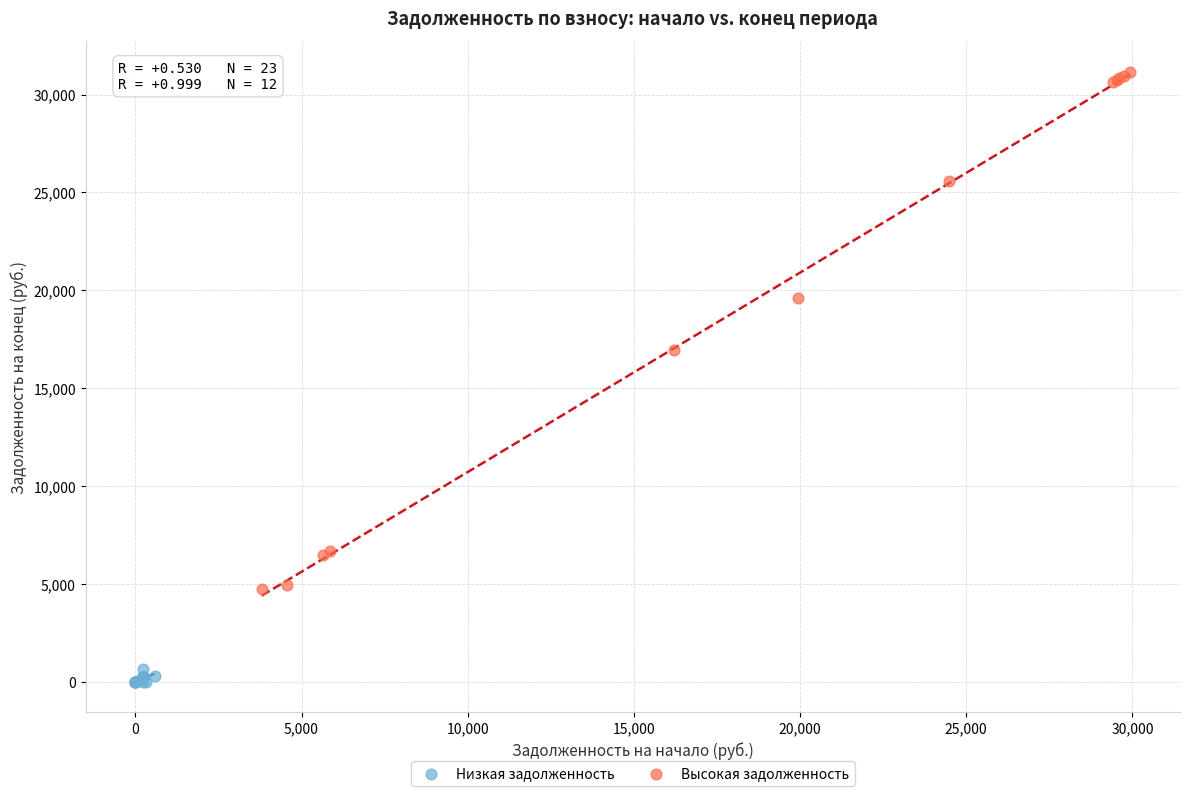

Which series reaches the minimum Y coordinate?

Низкая задолженность